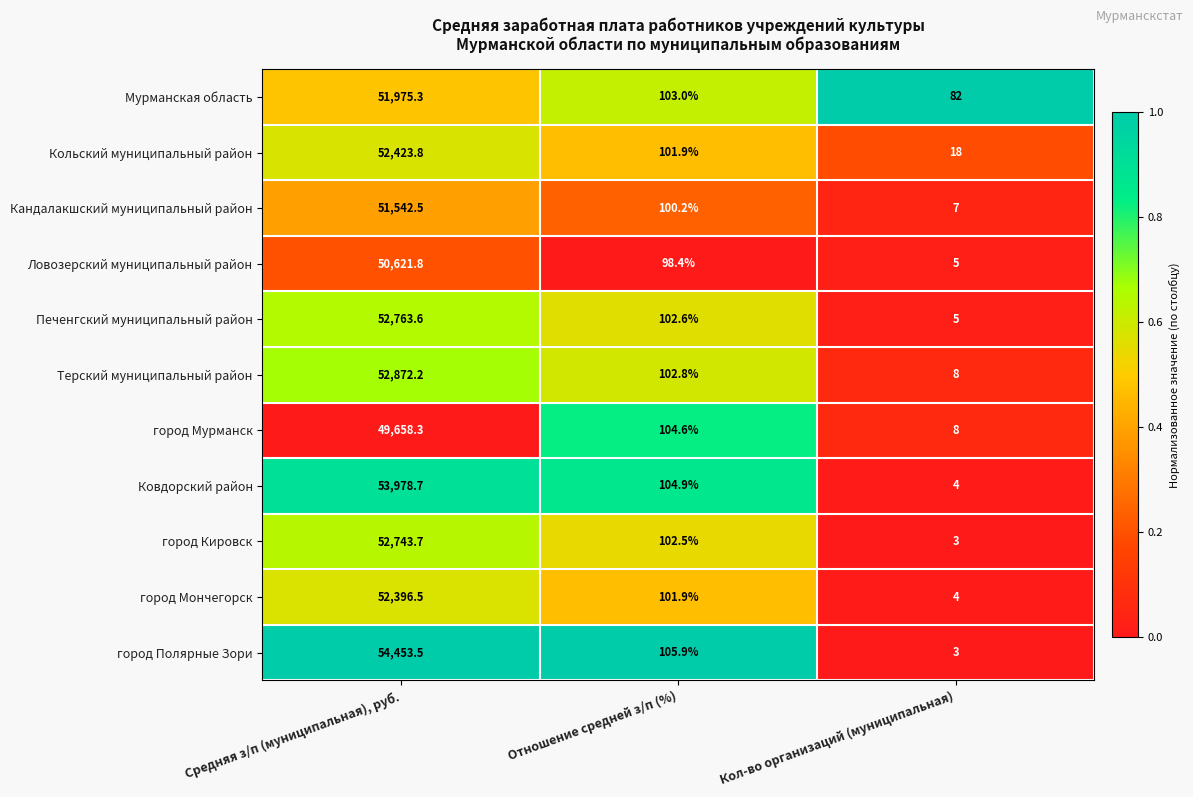

Rank the categories by Печенгский муниципальный район value from lowest to highest.

Кол-во организаций (муниципальная), Отношение средней з/п (%), Средняя з/п (муниципальная), руб.